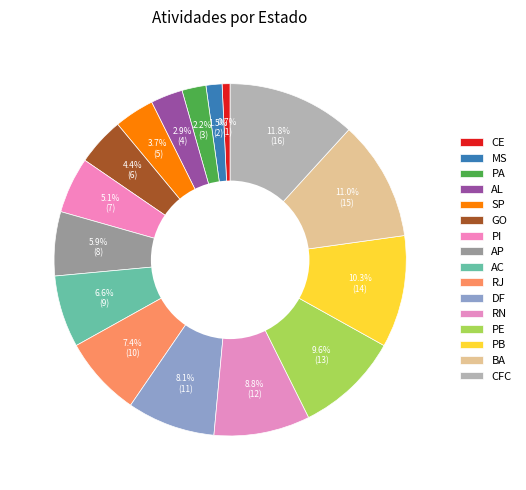

How many segments does this pie chart have?

16